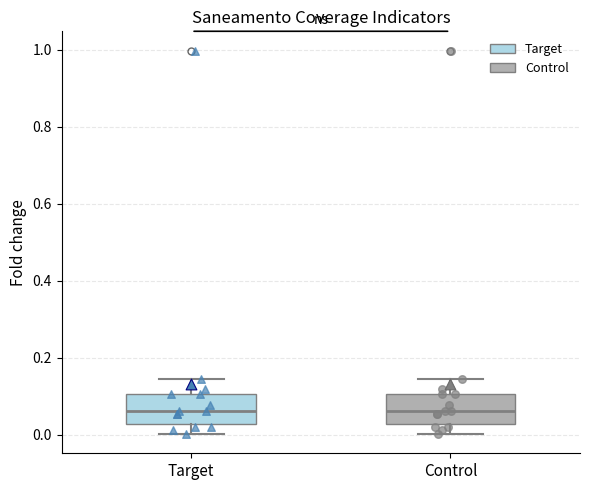

Reading left to right, read every box against the y-axis: the position of its median line, the range the box covers, and the ends of its whiskers. The values are not printed on the chart, so give them approximately, as read against the axis.

Target: median 0.06, box 0.02 to 0.10, whiskers 0.00 to 0.14
Control: median 0.06, box 0.02 to 0.10, whiskers 0.00 to 0.14